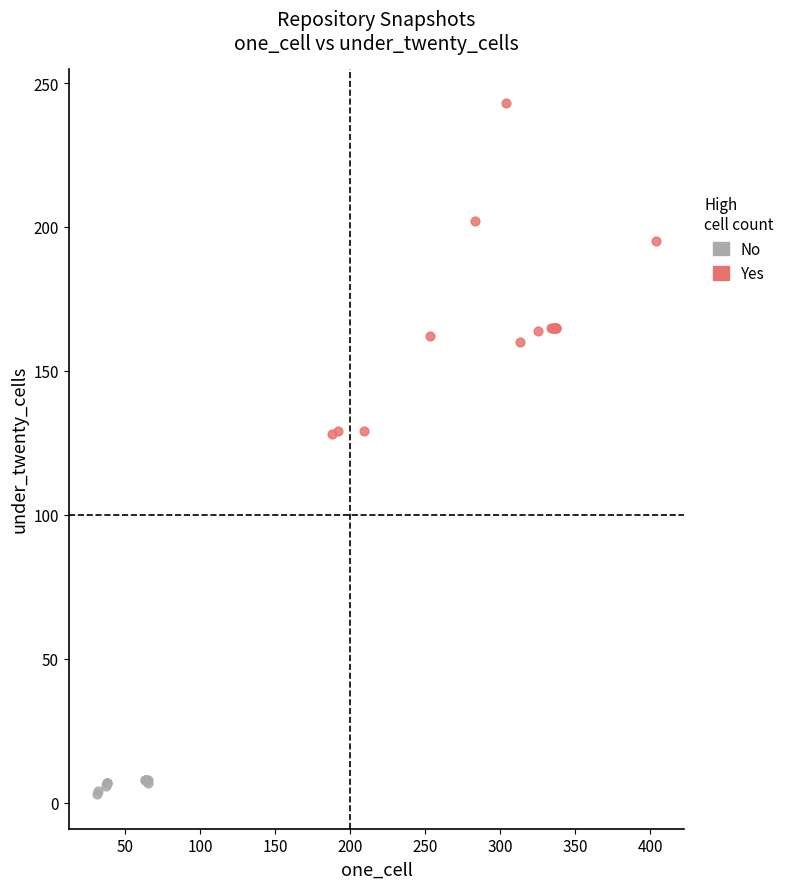

Which series has the largest Y range (max minus min)?

Yes